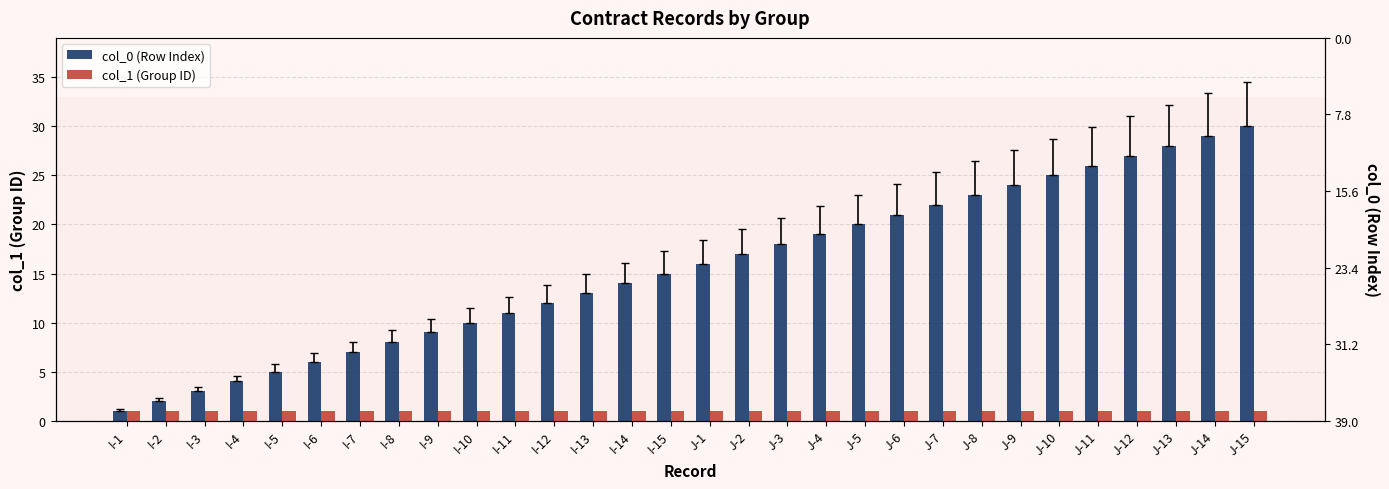

At how many categories does at least one series exceed 23?

7